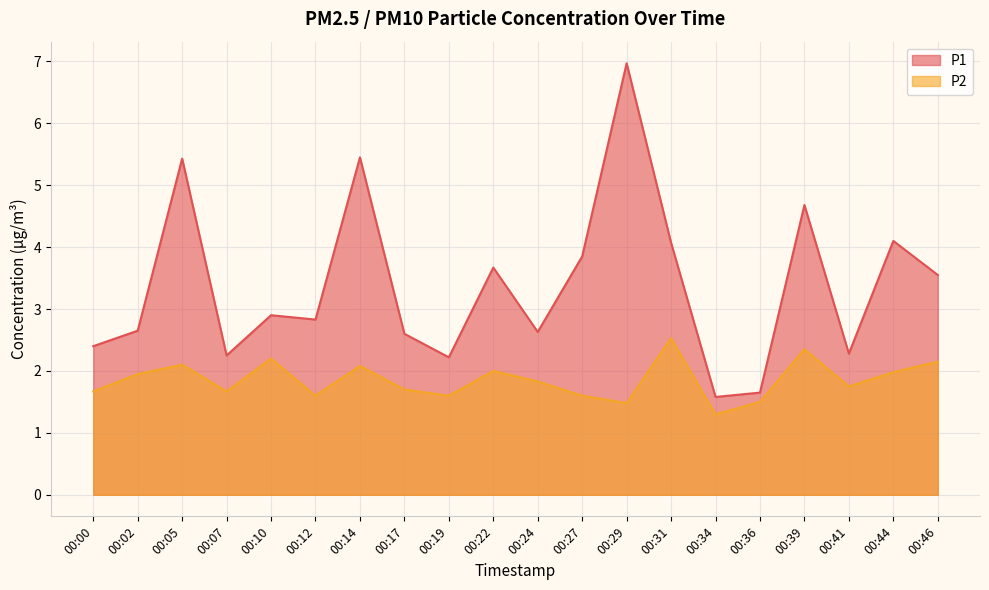

What are all the series names shown in the legend?

P1, P2